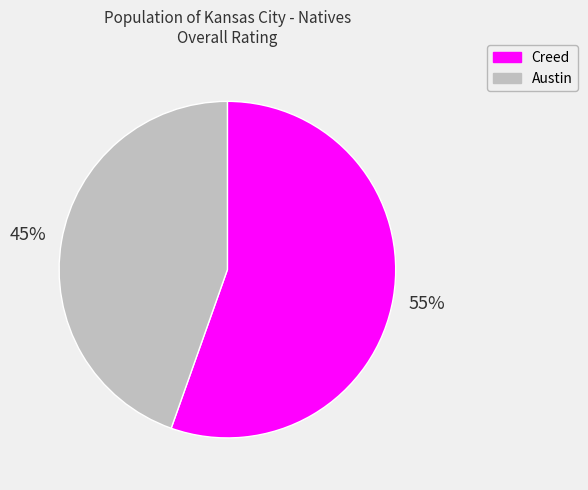

Between Creed and Austin, which is larger?

Creed